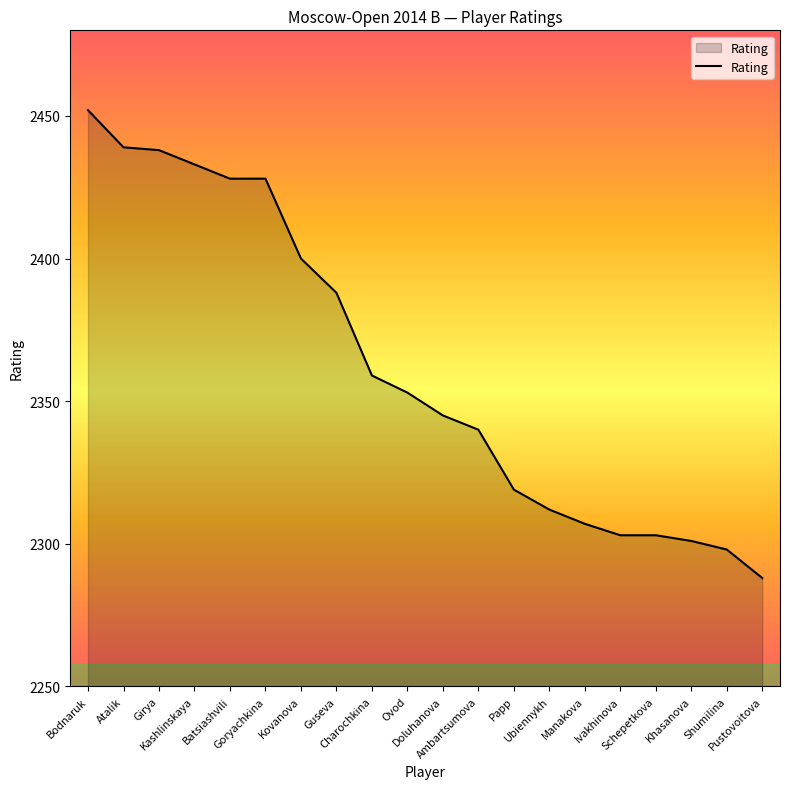

Is it true that the value at Batsiashvili is 3857?

False